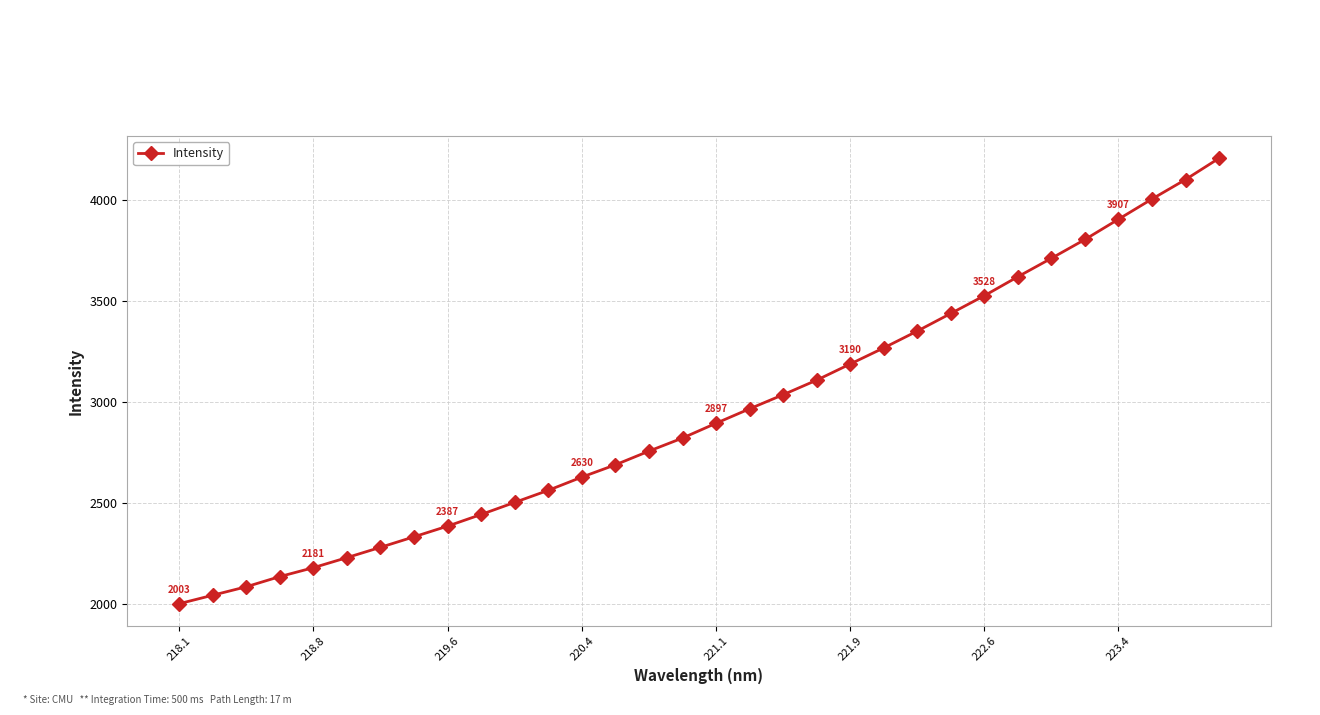

What is the minimum value shown in the chart?

2003.0